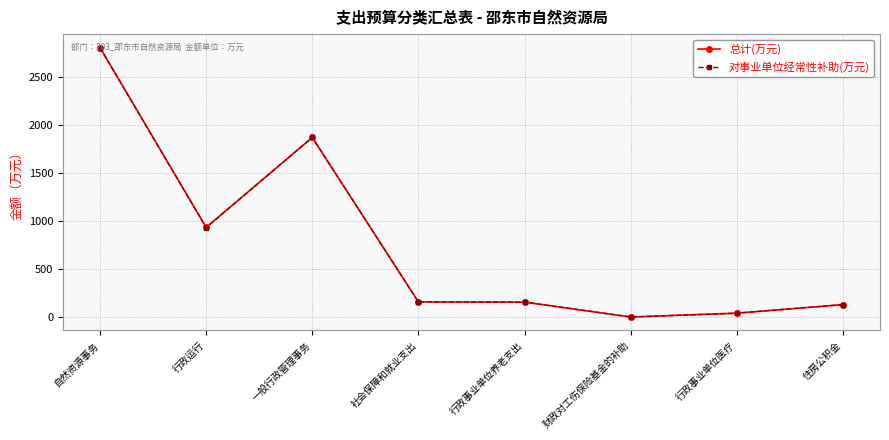

Between 自然资源事务 and 行政事业单位医疗, which series saw the biggest shift?

总计(万元)